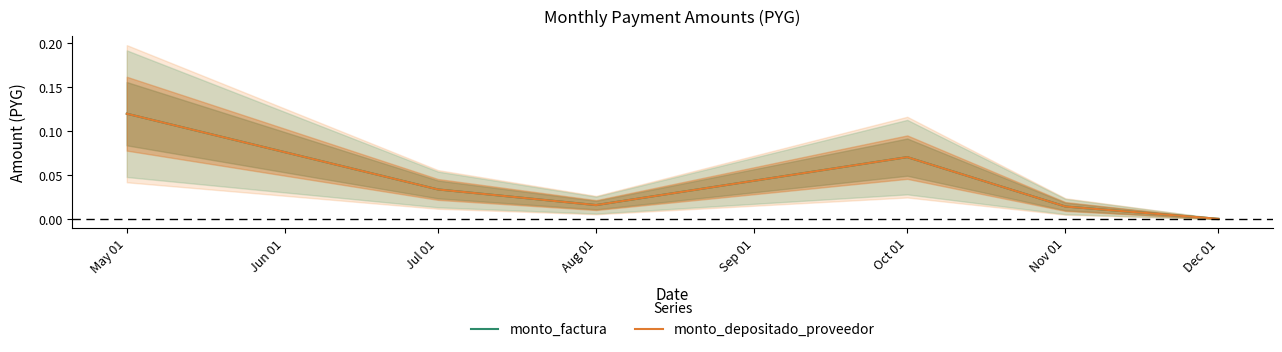

True or false: monto_depositado_proveedor and monto_factura cross at least once.

False